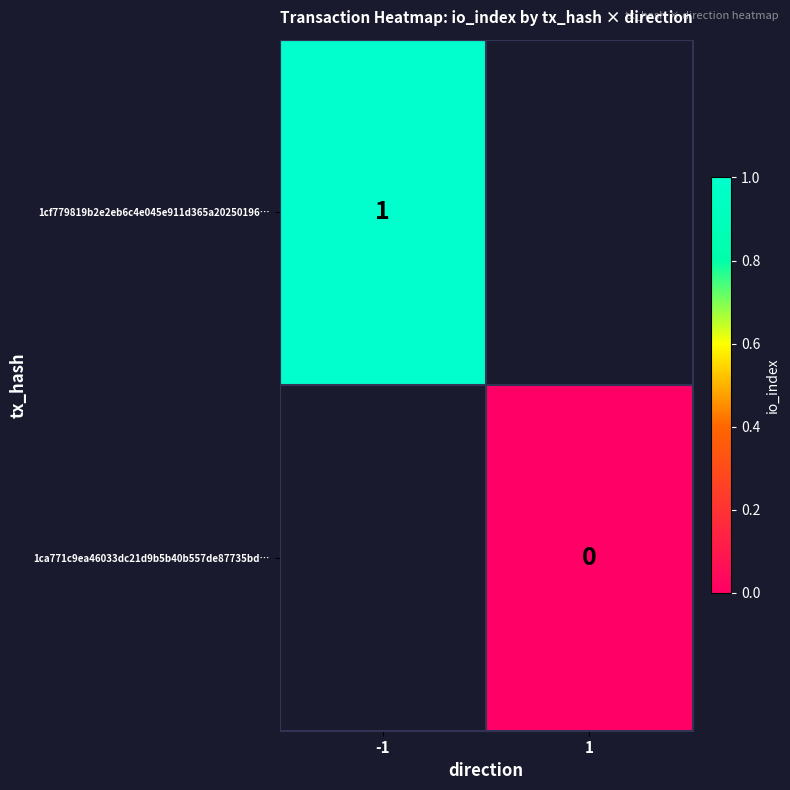

Which category has the lowest value across all series?

1